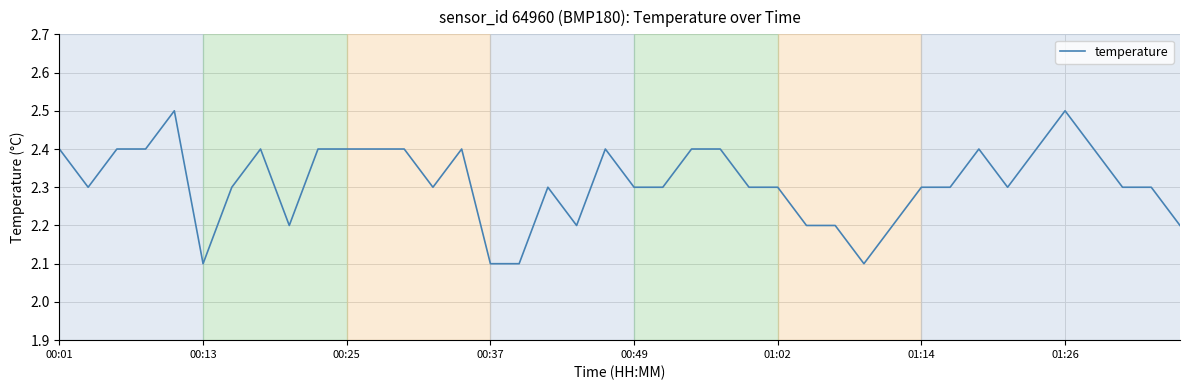

What is the minimum value shown in the chart?

2.1